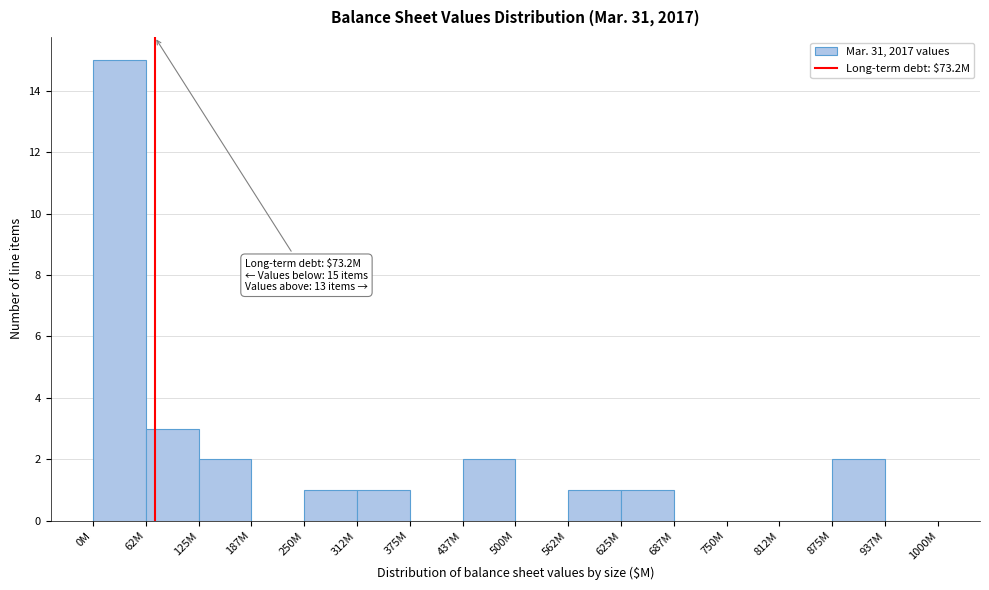

Reading left to right, list all the values displayed in this chart.

0M=15	62M=3	125M=2	187M=0	250M=1	312M=1	375M=0	437M=2	500M=0	562M=1	625M=1	687M=0	750M=0	812M=0	875M=2	937M=0